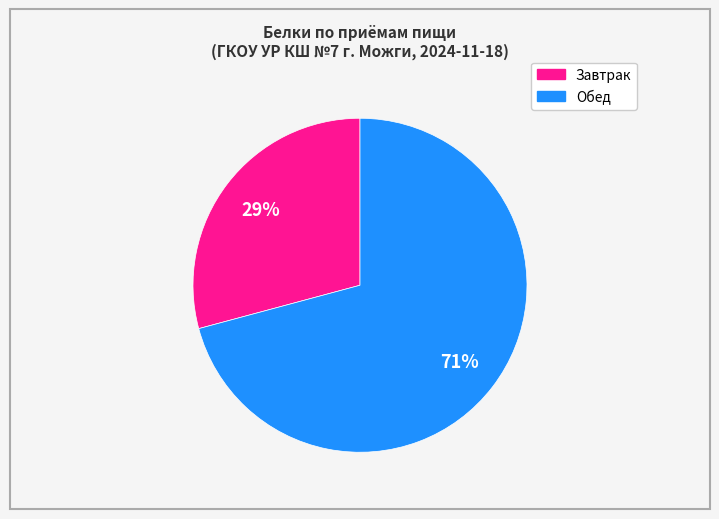

Does any single category account for the majority?

Yes